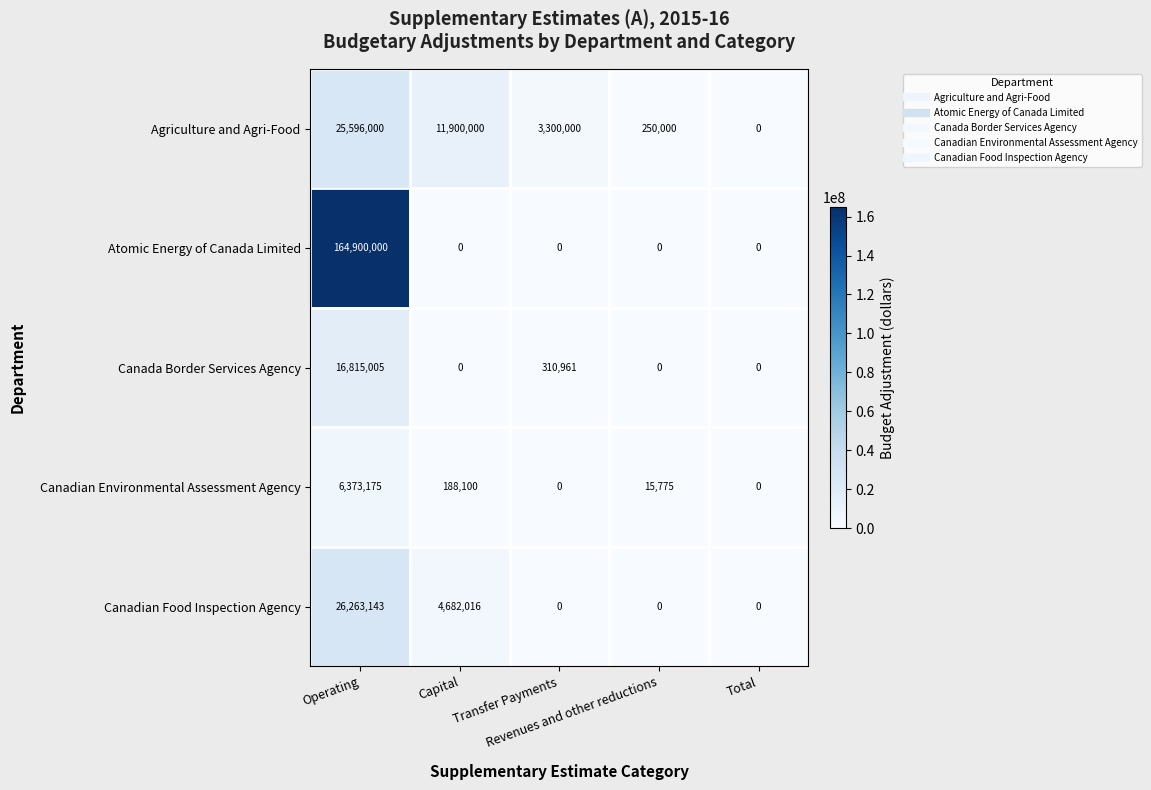

Which series has the widest spread of values?

Atomic Energy of Canada Limited